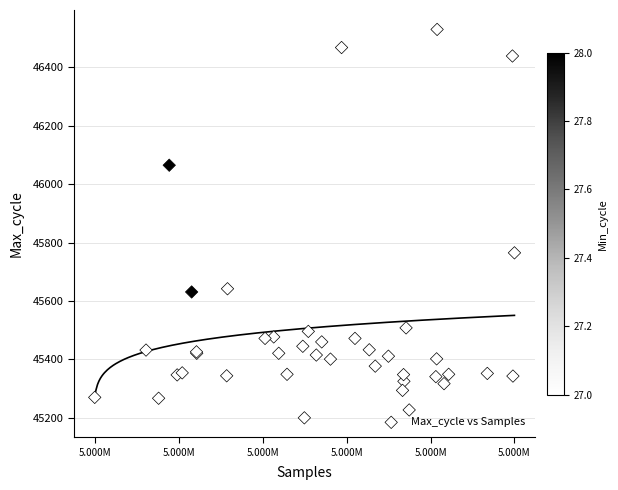

What Y value in the scatter plot is closest to 45865?

45765